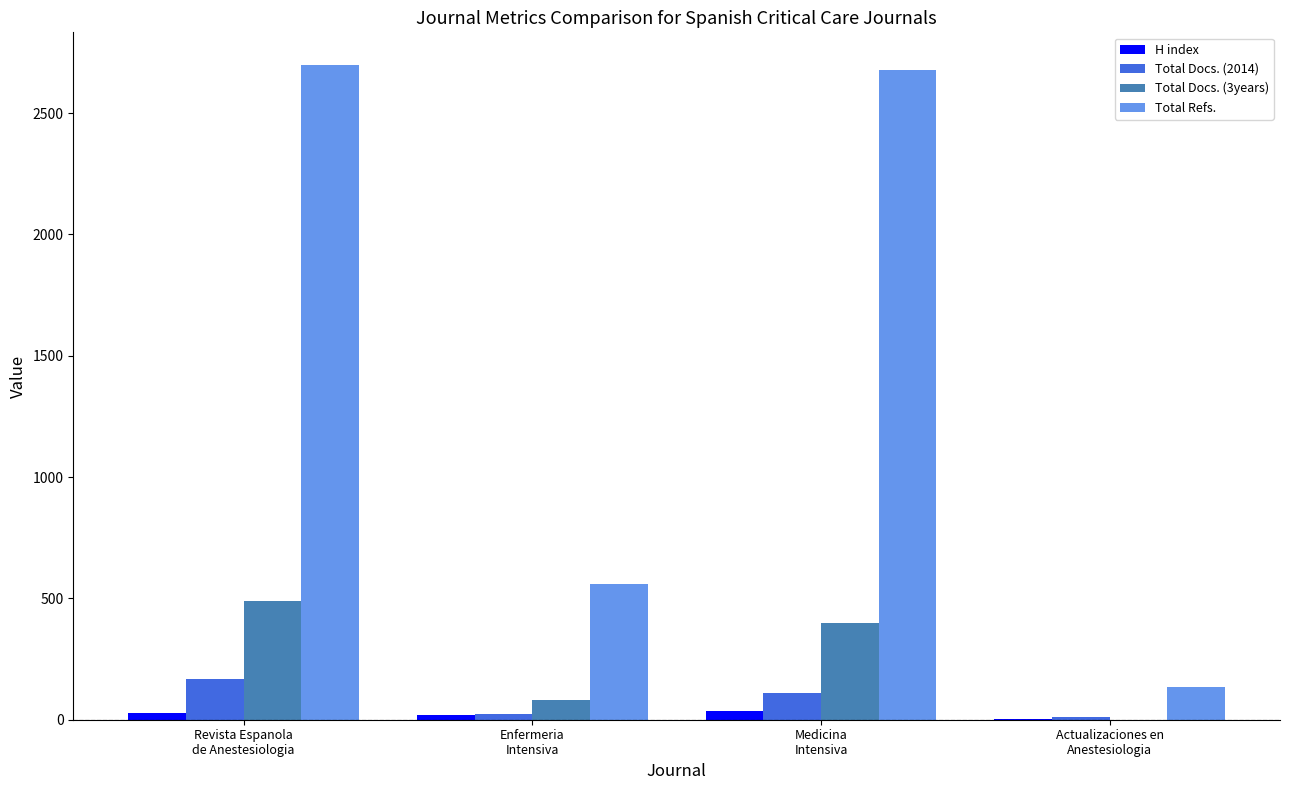

What is the highest value of the Total Docs. (2014) series?

169